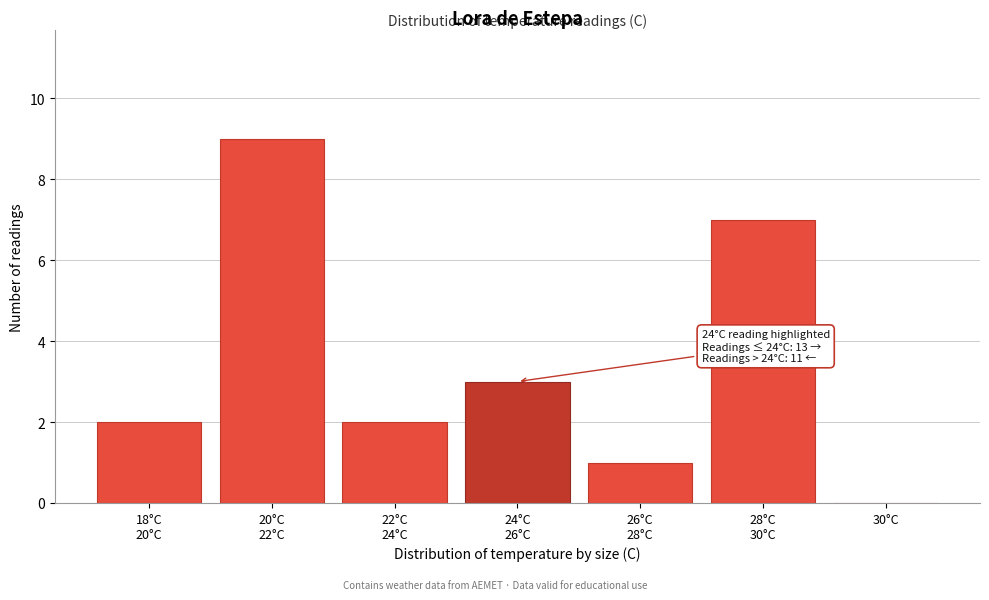

Is it true that the value at 30°C is 0?

True